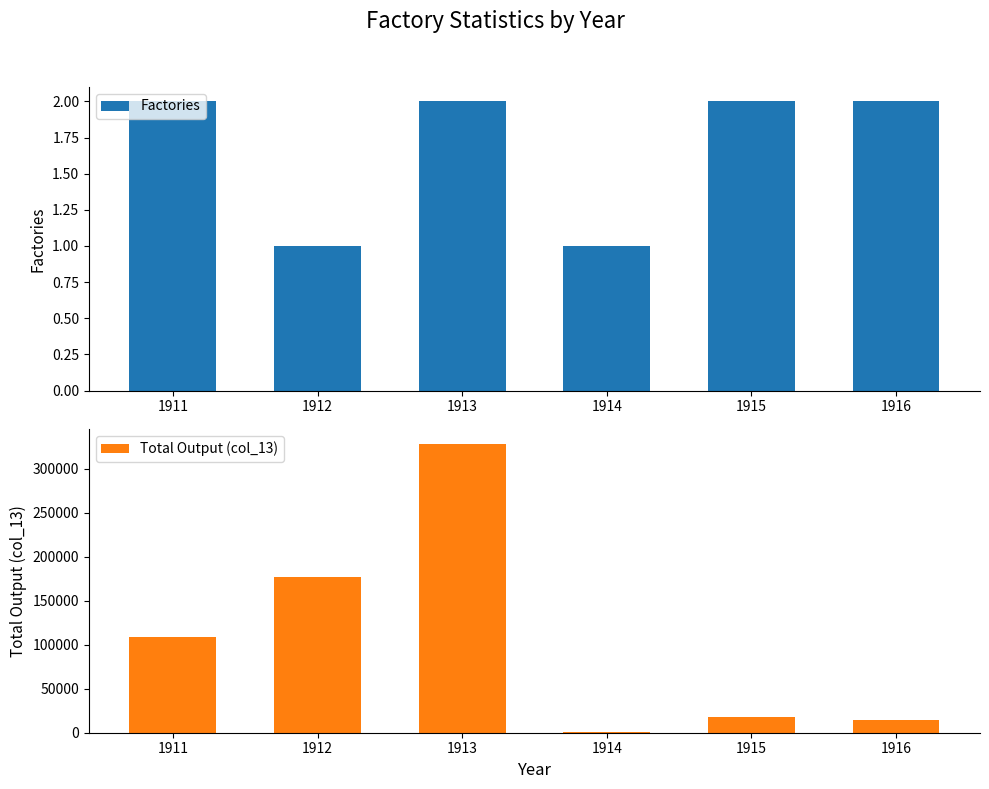

Reading right to left, extract all data points from this chart.

Factories: 2	2	1	2	1	2
Total Output (col_13): 13933	18162	419	328743	176689	108461